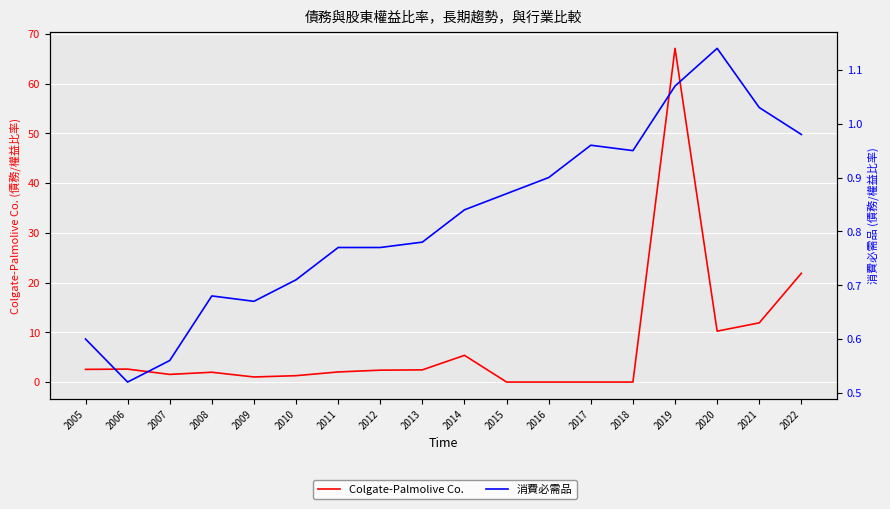

Reading left to right, what are all the values shown in this chart?

Colgate-Palmolive Co.: 2.5	2.6	1.5	2.0	1.0	1.3	2.0	2.4	2.5	5.4	0.0	0.0	0.0	0.0	67.1	10.2	11.9	21.9
消費必需品: 0.6	0.5	0.6	0.7	0.7	0.7	0.8	0.8	0.8	0.8	0.9	0.9	1.0	0.9	1.1	1.1	1.0	1.0